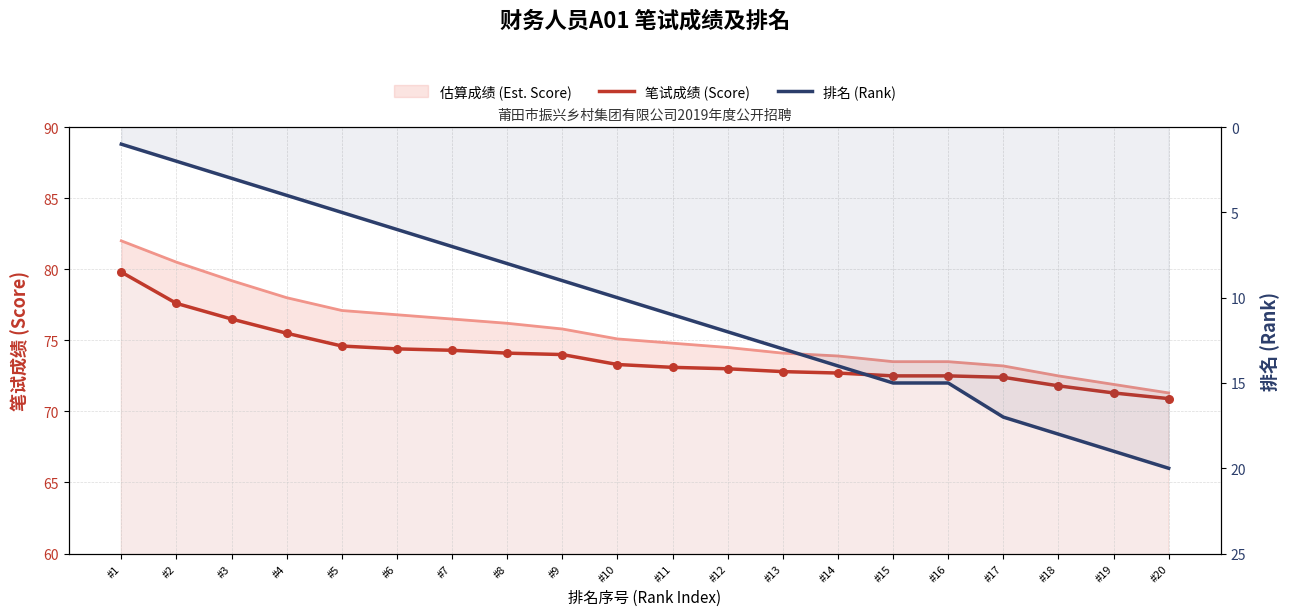

At which category is the sum across all series the highest?

#20